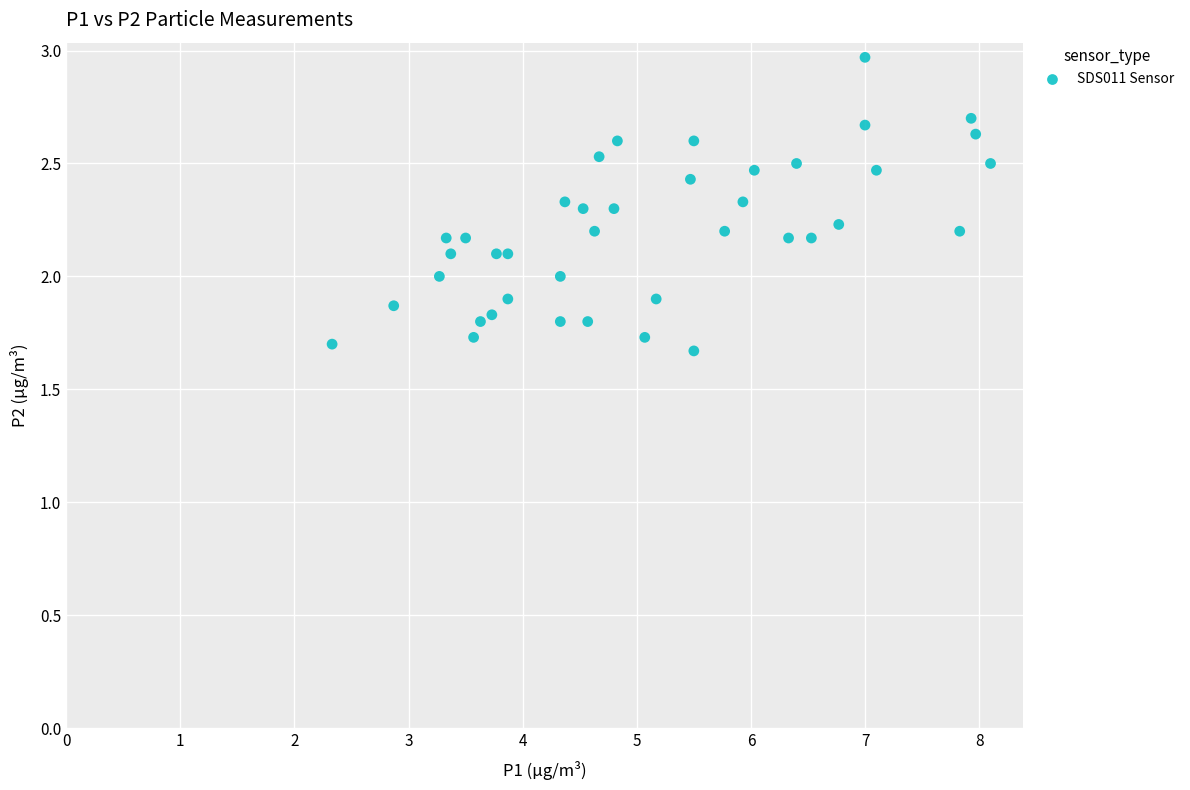

What is the range of Y values (max minus min)?

1.3